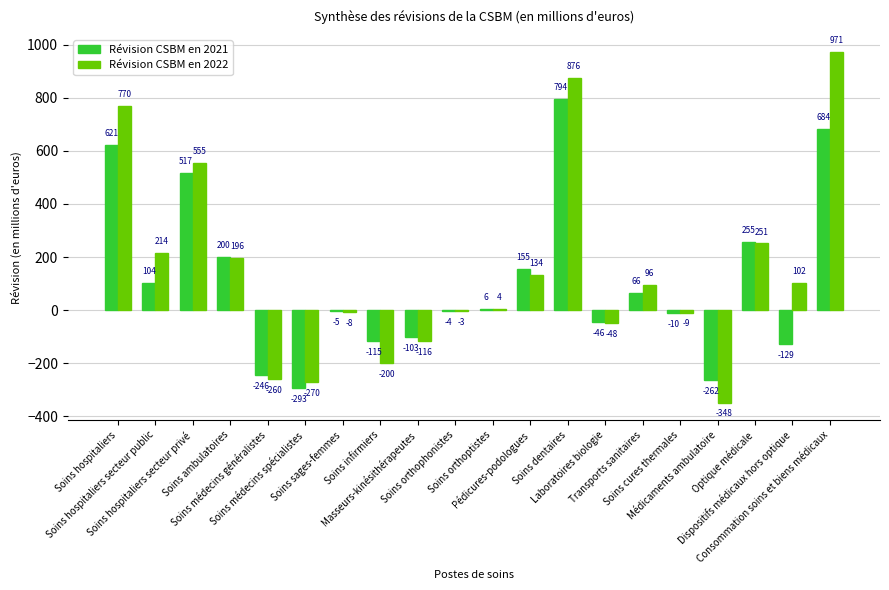

Which series has the largest total across all categories?

Révision CSBM en 2022